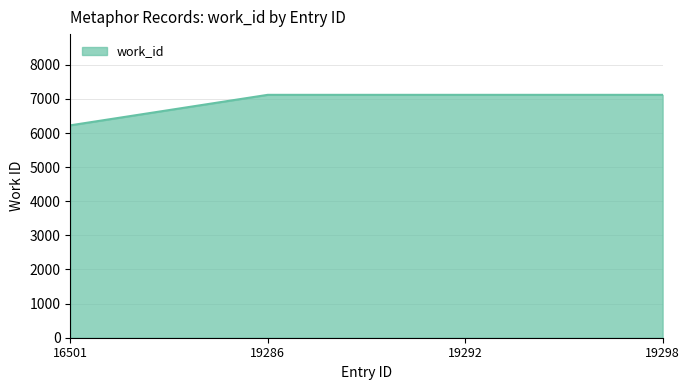

Reading left to right, extract all data points from this chart.

16501=6226	19286=7120	19292=7120	19298=7120